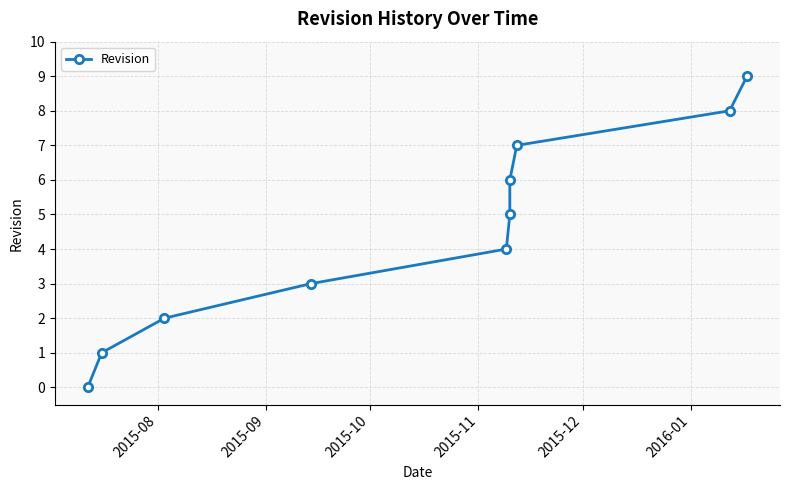

What is the average value?

4